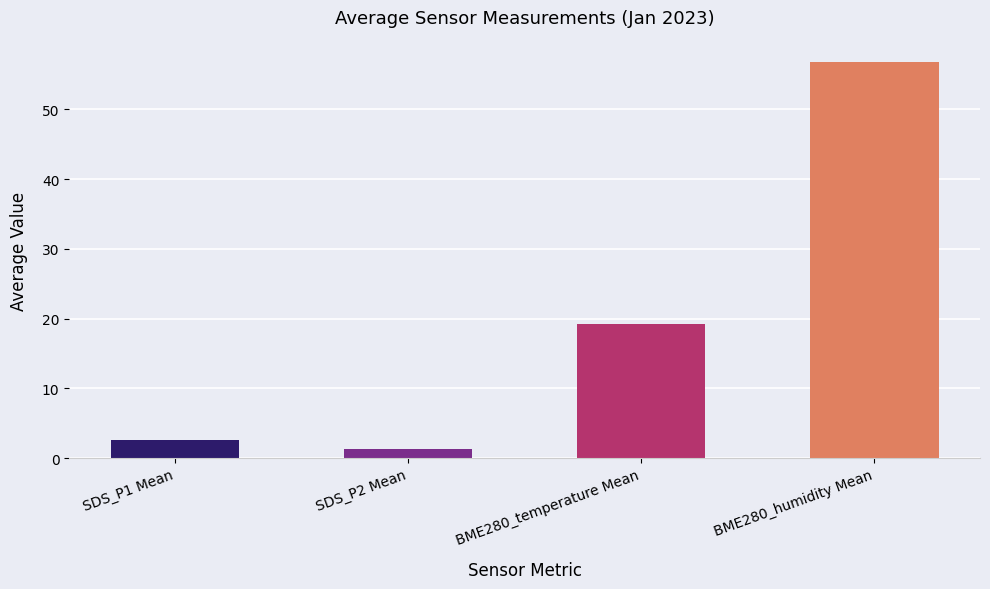

Reading right to left, what are all the values shown in this chart?

BME280_humidity Mean=56.8	BME280_temperature Mean=19.2	SDS_P2 Mean=1.3	SDS_P1 Mean=2.7